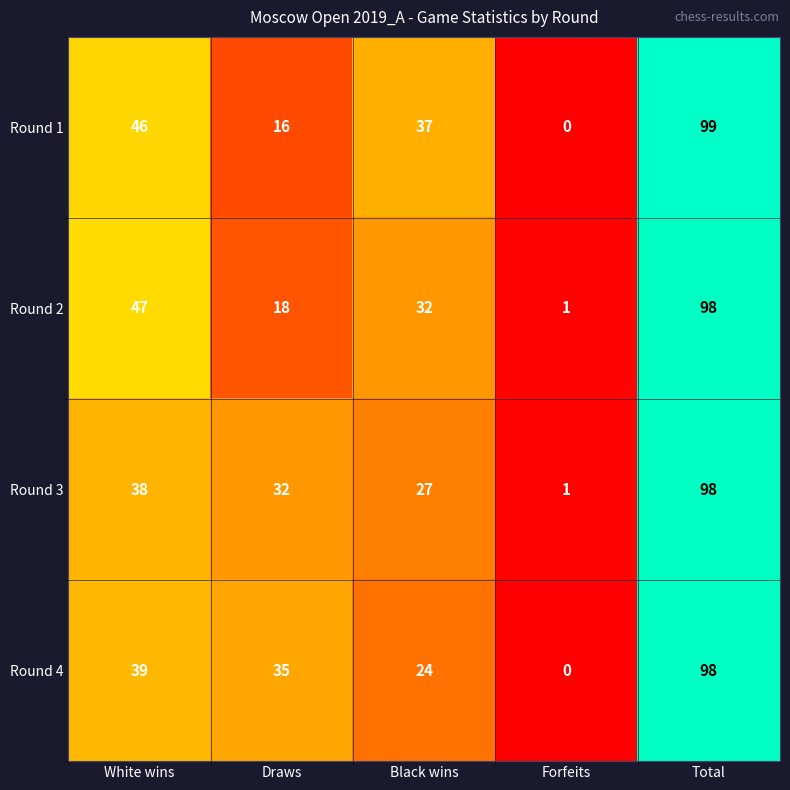

Rank the categories by Round 3 value from highest to lowest.

Total, White wins, Draws, Black wins, Forfeits